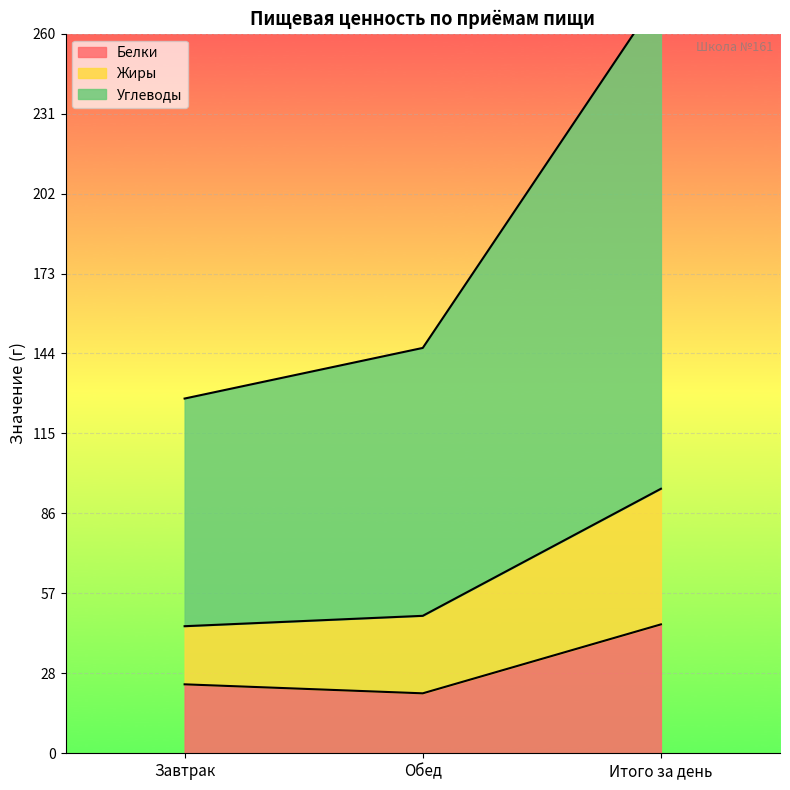

Count the number of categories in the chart.

3